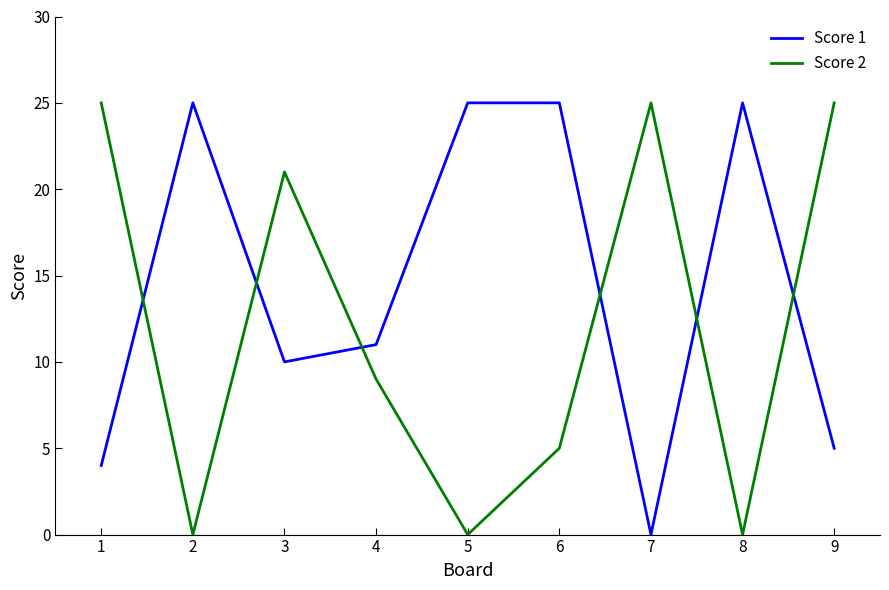

What is the average value of the Score 1 series?

14